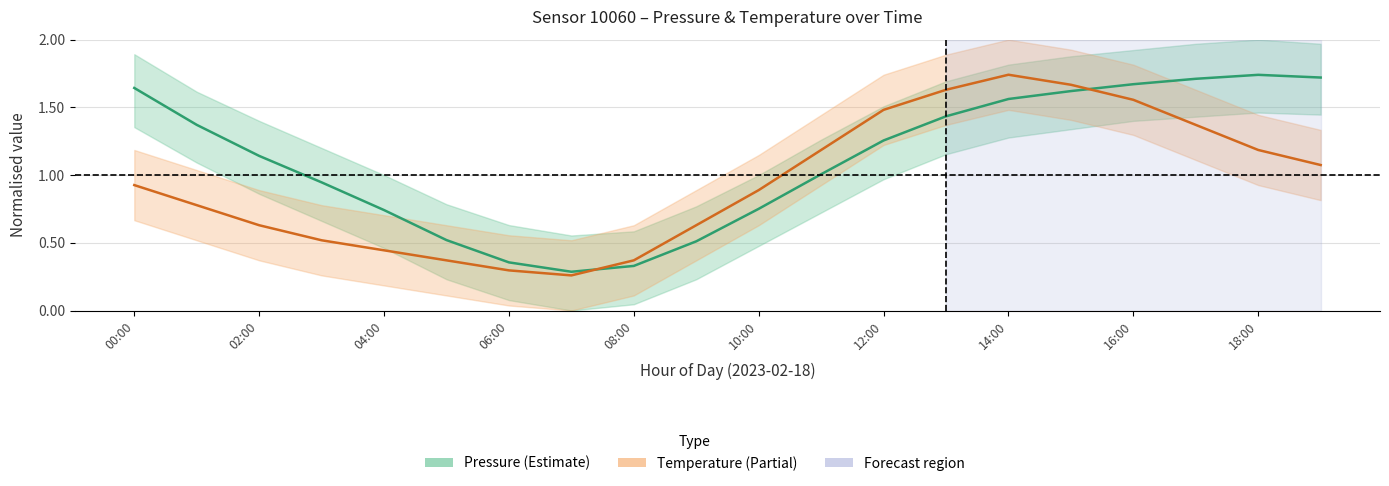

True or false: Temperature has more than 0 interior local peaks.

True